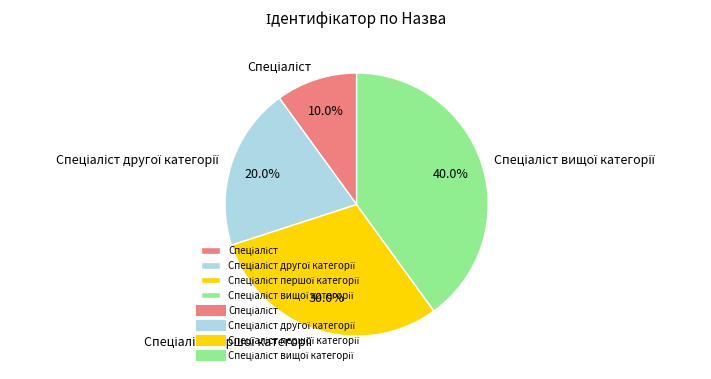

Does any single category account for the majority?

No